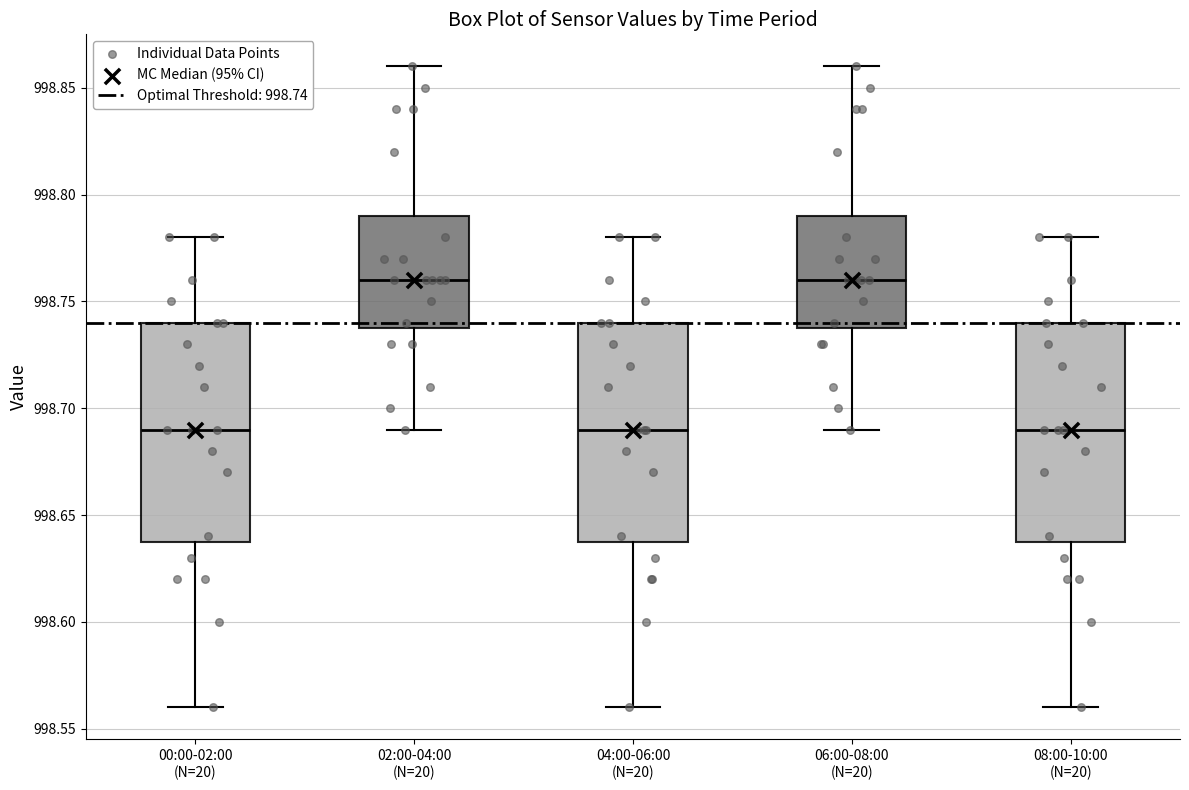

Reading left to right, transcribe this box plot: for each box, give where its median line is, the range the box spans, and where its two whiskers end, as read against the y-axis. The values are not printed on the chart, so give them approximately, as read against the axis.

00:00-02:00 (N=20): median 998.69, box 998.64 to 998.74, whiskers 998.56 to 998.78
02:00-04:00 (N=20): median 998.76, box 998.74 to 998.79, whiskers 998.69 to 998.86
04:00-06:00 (N=20): median 998.69, box 998.64 to 998.74, whiskers 998.56 to 998.78
06:00-08:00 (N=20): median 998.76, box 998.74 to 998.79, whiskers 998.69 to 998.86
08:00-10:00 (N=20): median 998.69, box 998.64 to 998.74, whiskers 998.56 to 998.78